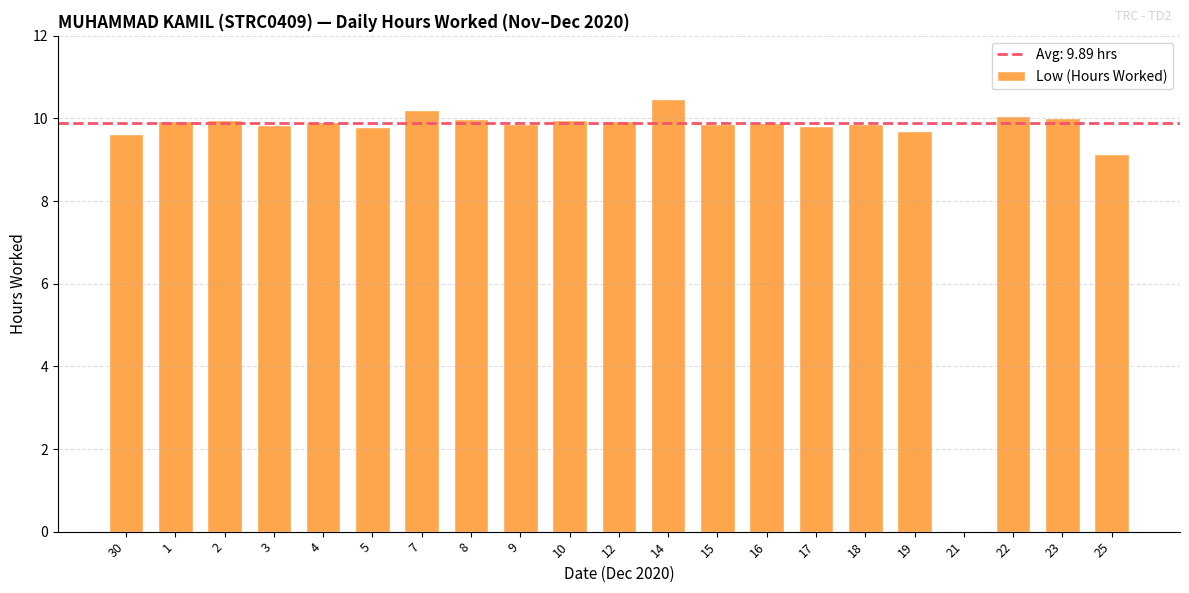

Approximately how many times larger is the value at 22 compared to 23?

1.0